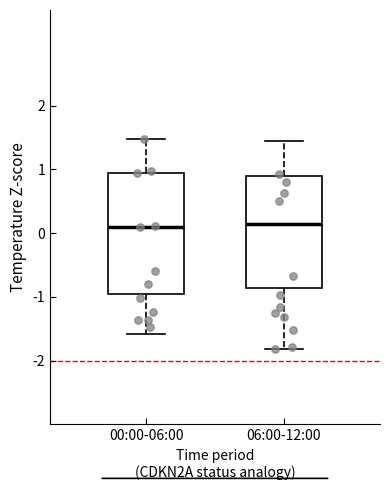

Which box is the tallest, from its lower edge to its upper edge?

00:00-06:00